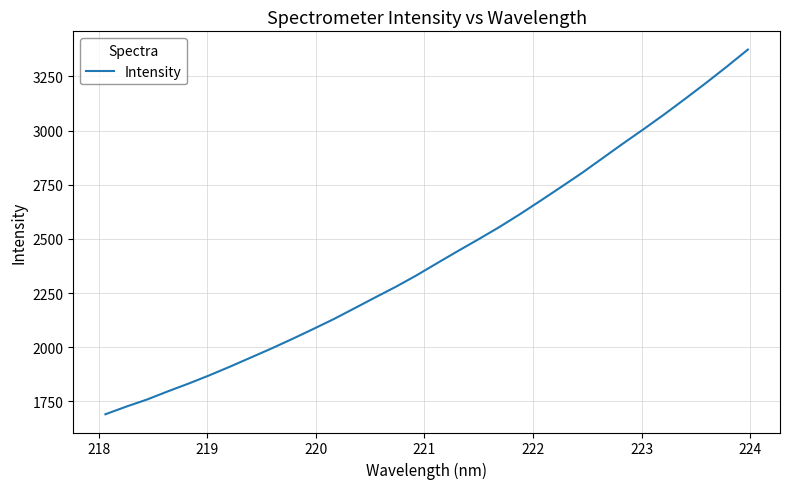

What is the difference between the maximum and minimum values?

1684.0